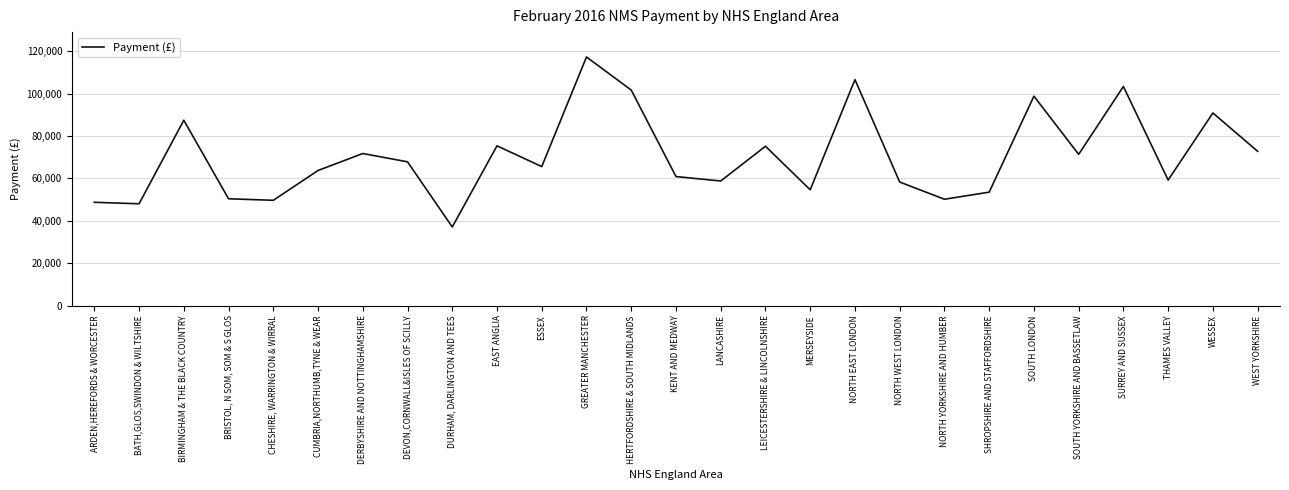

What is the approximate value at NORTH EAST LONDON?

106558